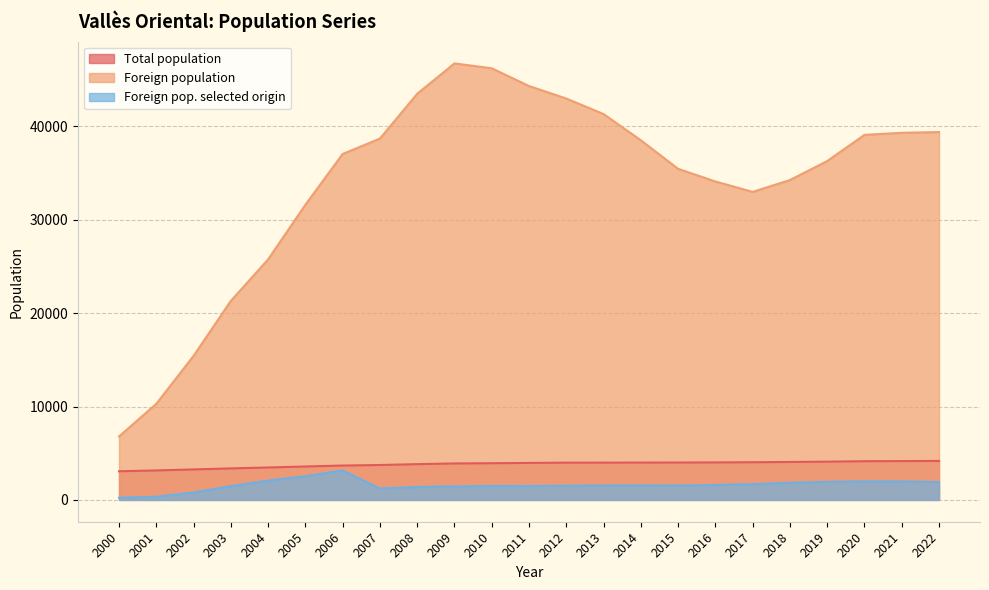

At which label is Foreign population closest to 26768?

2004